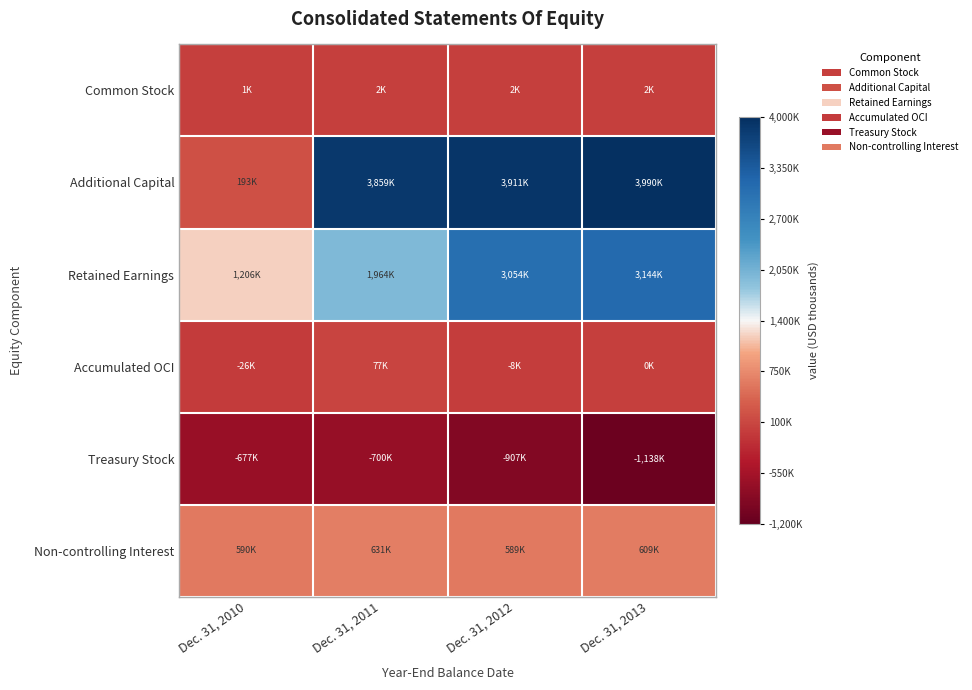

Which series changed the most between Dec. 31, 2010 and Dec. 31, 2011?

Additional Capital